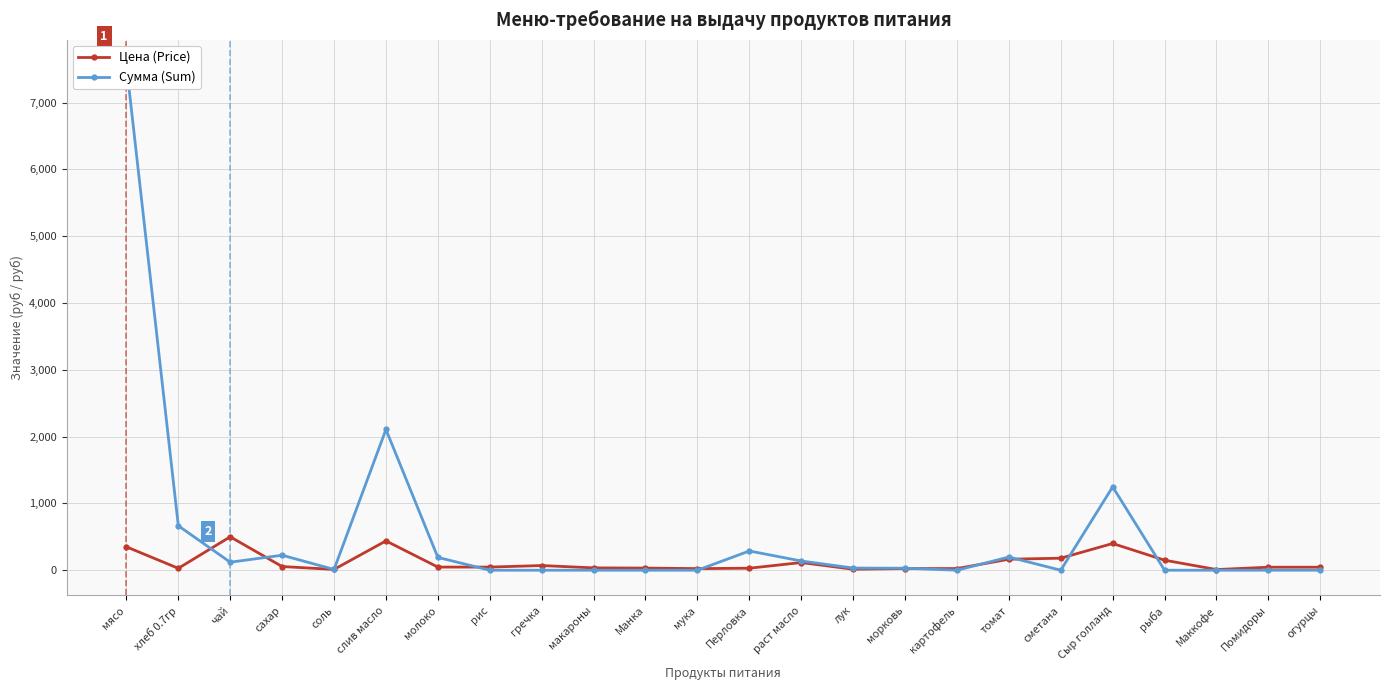

At which label does Сумма (Sum) first exceed 30?

мясо